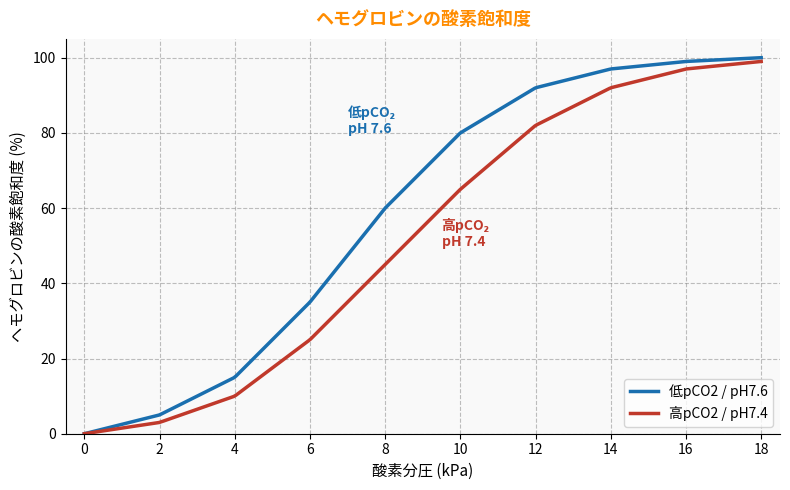

Rank the series by their average value, from lowest to highest.

高pCO2 / pH7.4, 低pCO2 / pH7.6